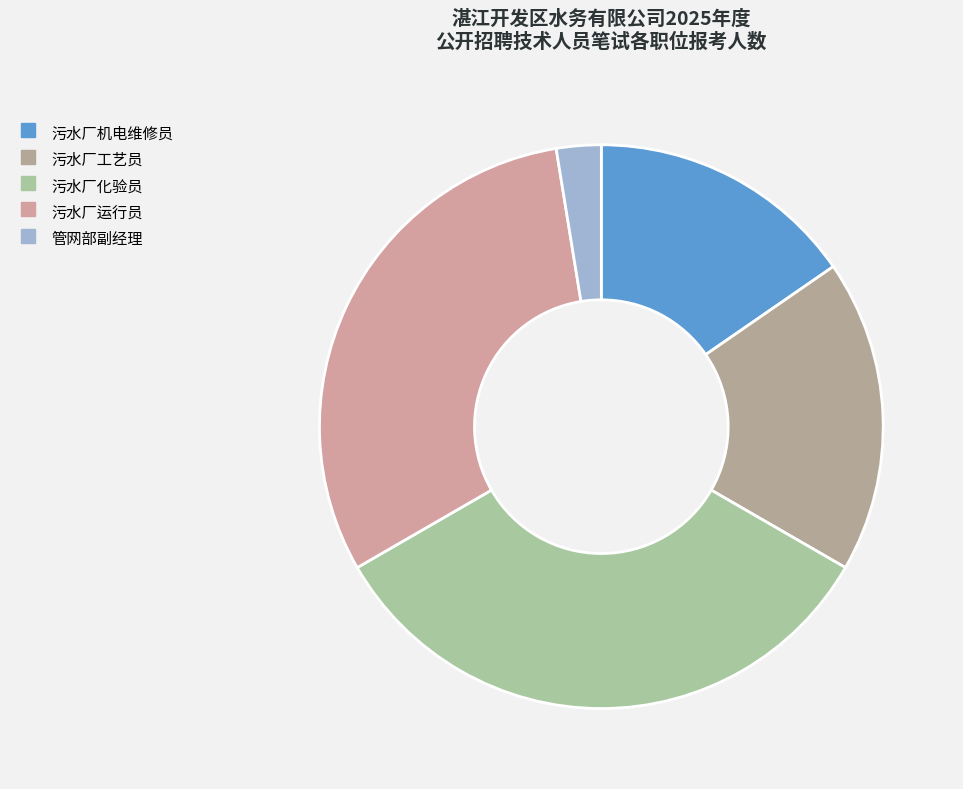

Count the number of slices in the pie.

5